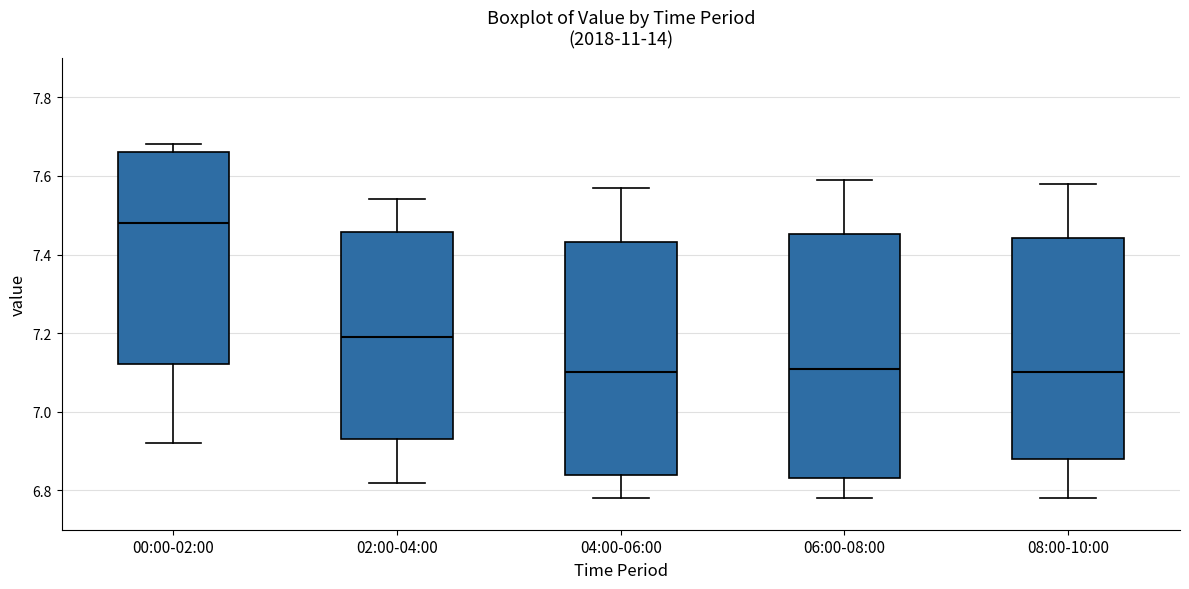

Where is the lower edge of the box for 04:00-06:00 on the y-axis? The values are not printed on the chart, so give them approximately, as read against the axis.

6.84